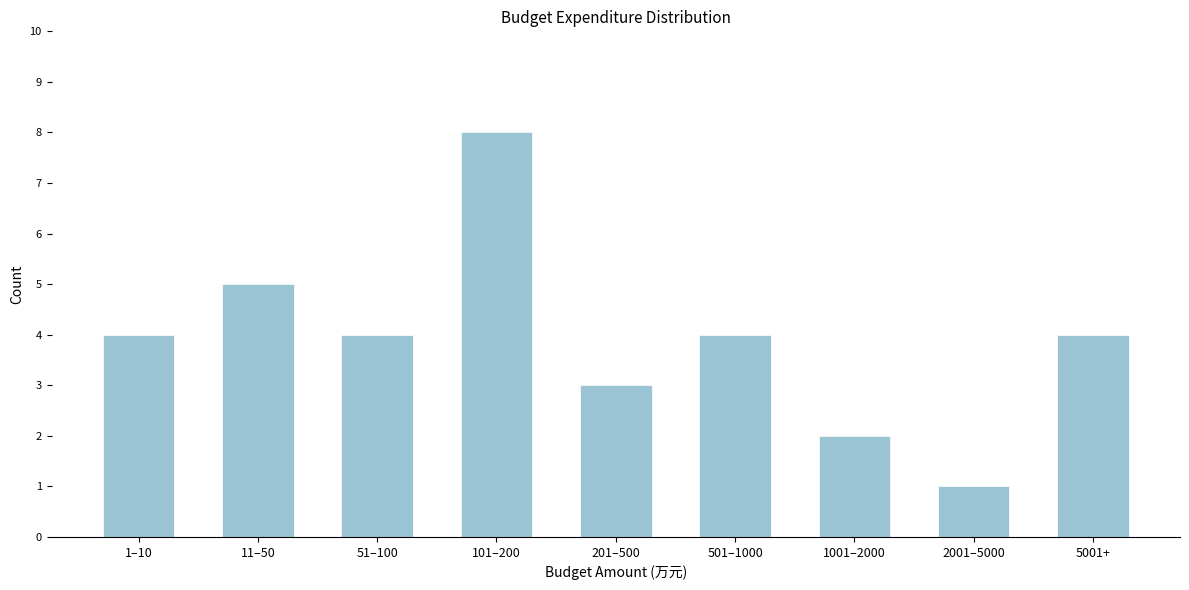

Reading left to right, transcribe all the data shown in this chart.

1–10=4	11–50=5	51–100=4	101–200=8	201–500=3	501–1000=4	1001–2000=2	2001–5000=1	5001+=4